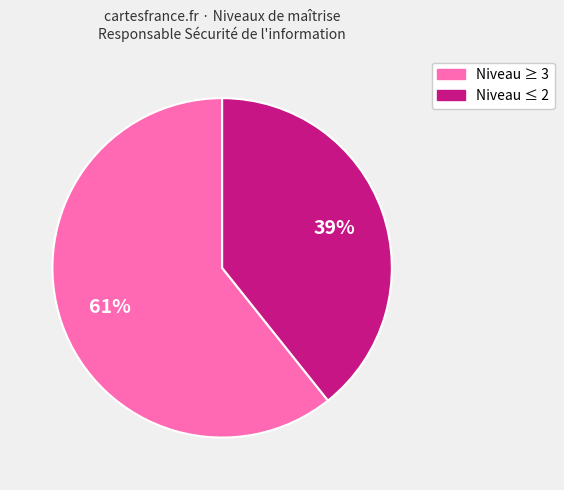

How many segments does this pie chart have?

2